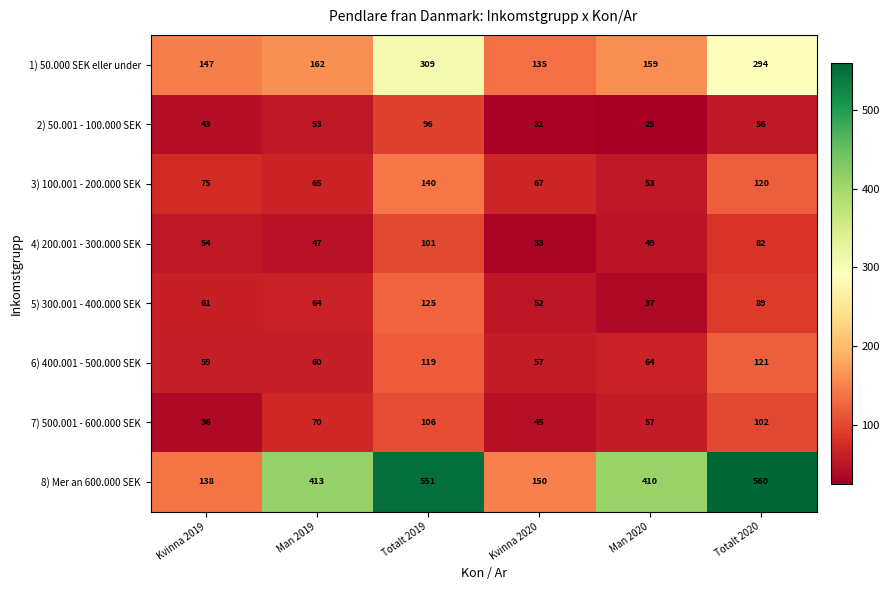

Which label corresponds to the largest value in the chart?

Totalt 2020